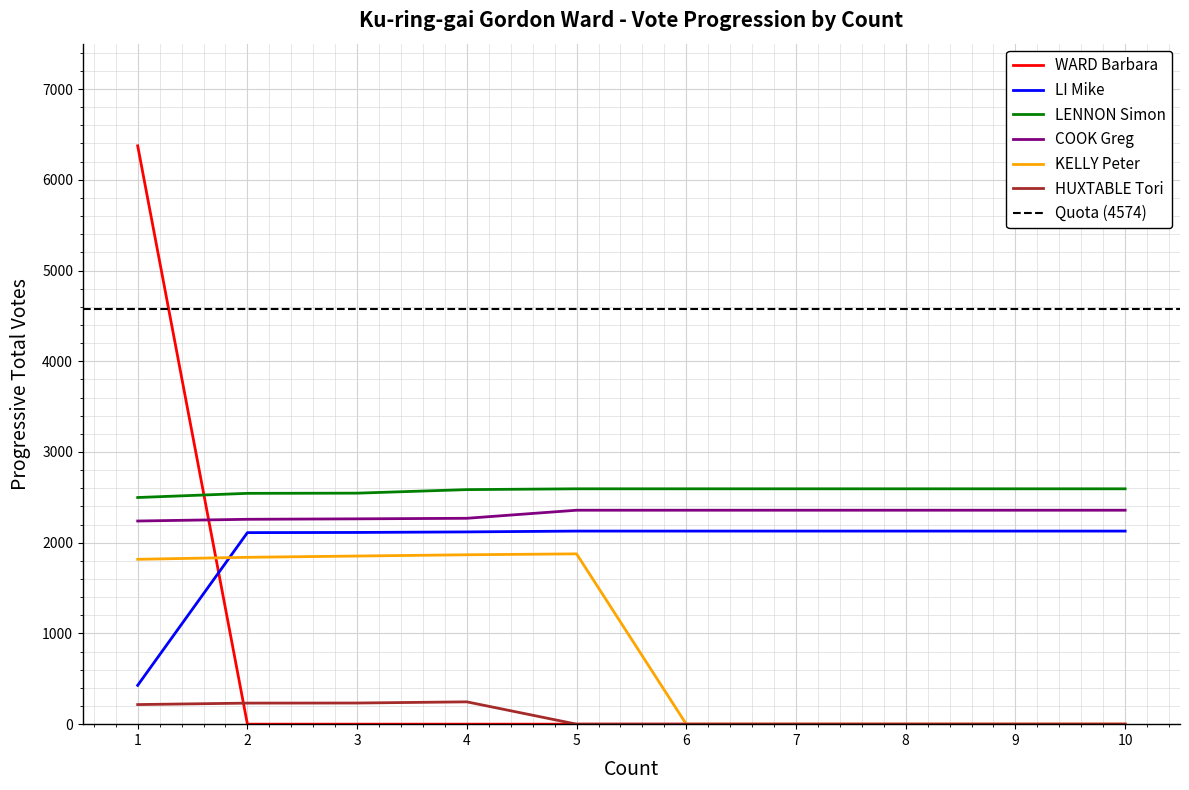

Which category has the lowest value across all series?

2